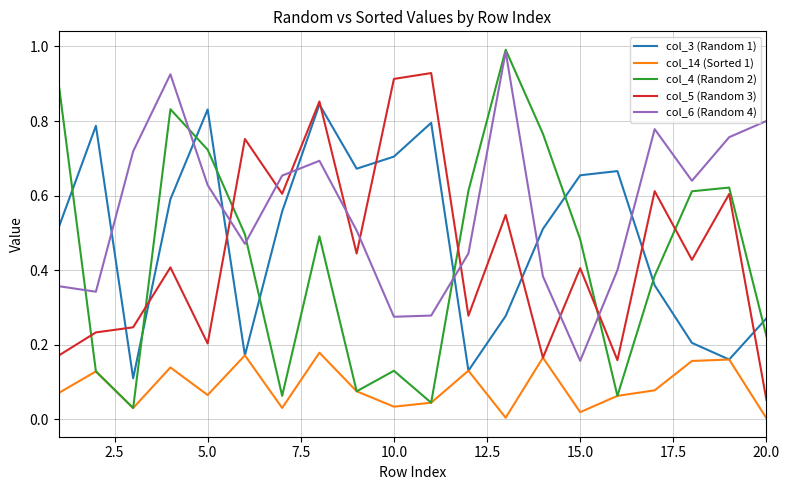

Which series ends up on top after the final intersection of col_5 (Random 3) and col_4 (Random 2)?

col_4 (Random 2)